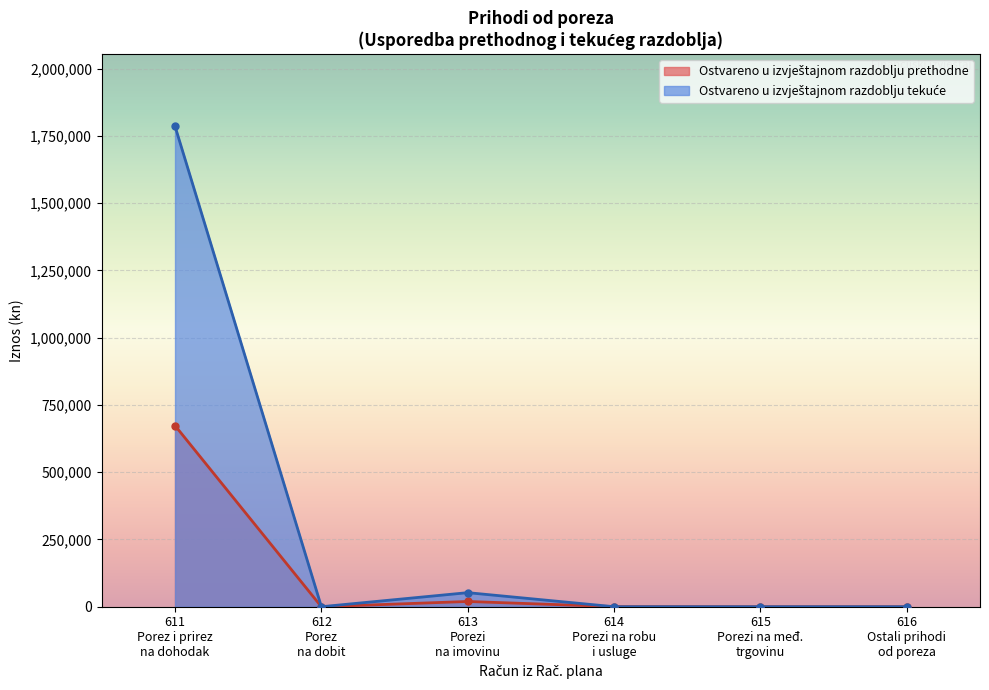

What is the greatest value displayed?

1786391.7